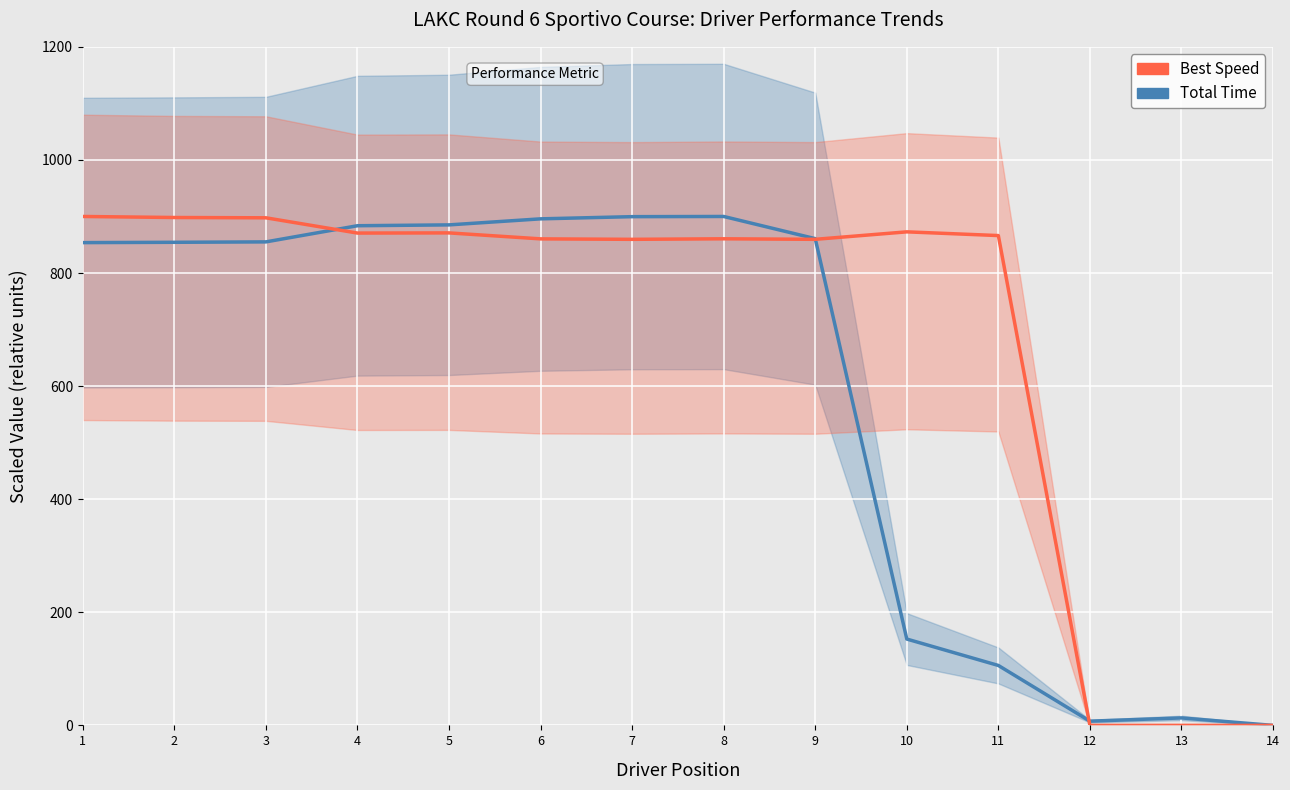

Reading right to left, what are all the values shown in this chart?

Total Time: 0.0	13.2	7.5	106.0	152.7	860.8	900.0	899.7	895.8	885.1	883.6	855.1	854.3	853.8
Best Speed: 0.0	0.0	0.0	866.2	872.8	859.6	860.5	859.6	860.4	870.9	870.6	897.7	898.2	900.0